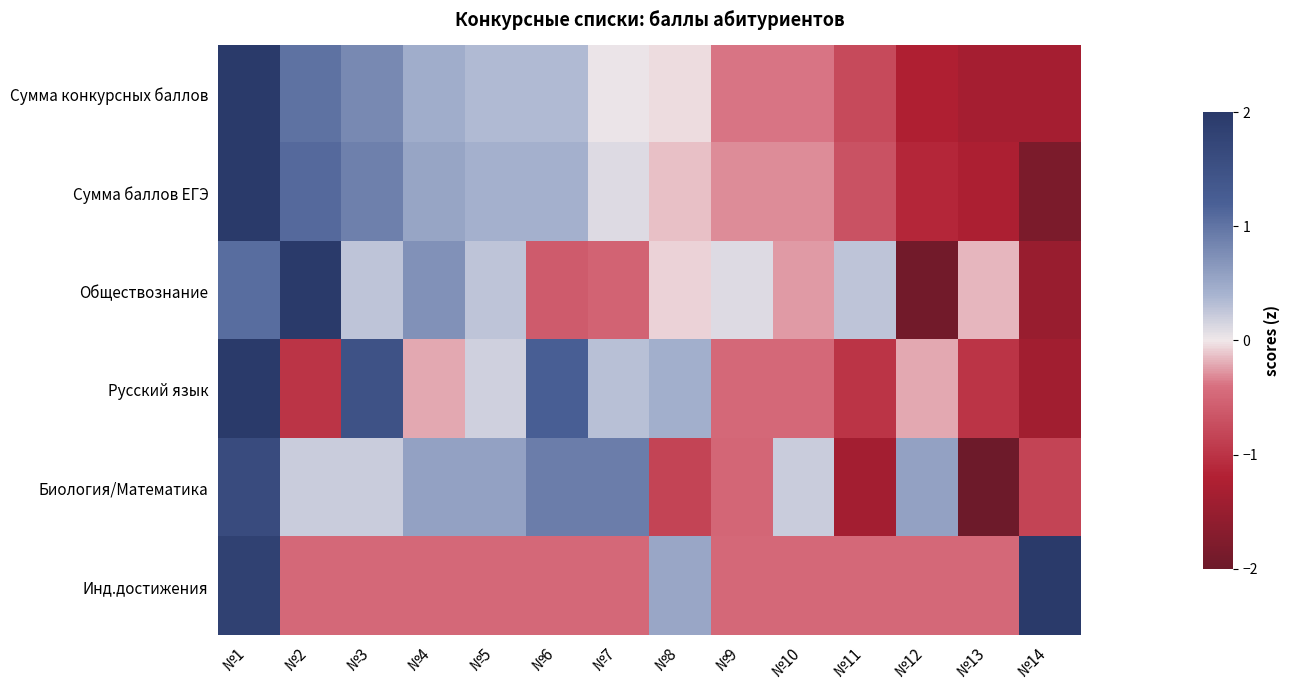

How many categories are shown in the chart?

14